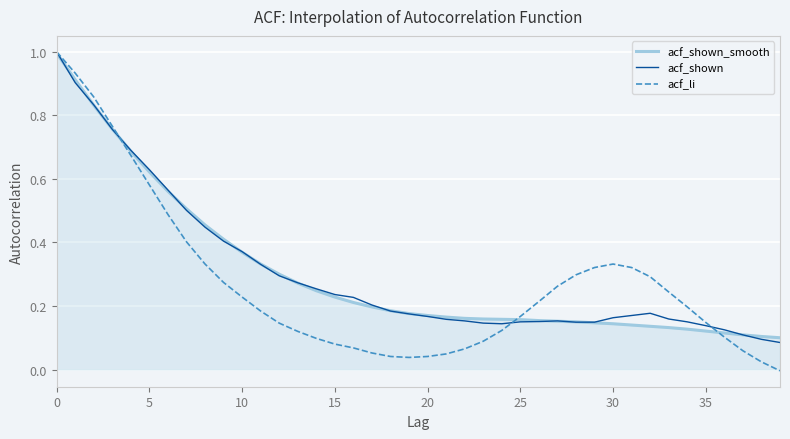

Which series has the widest spread of values?

acf_li